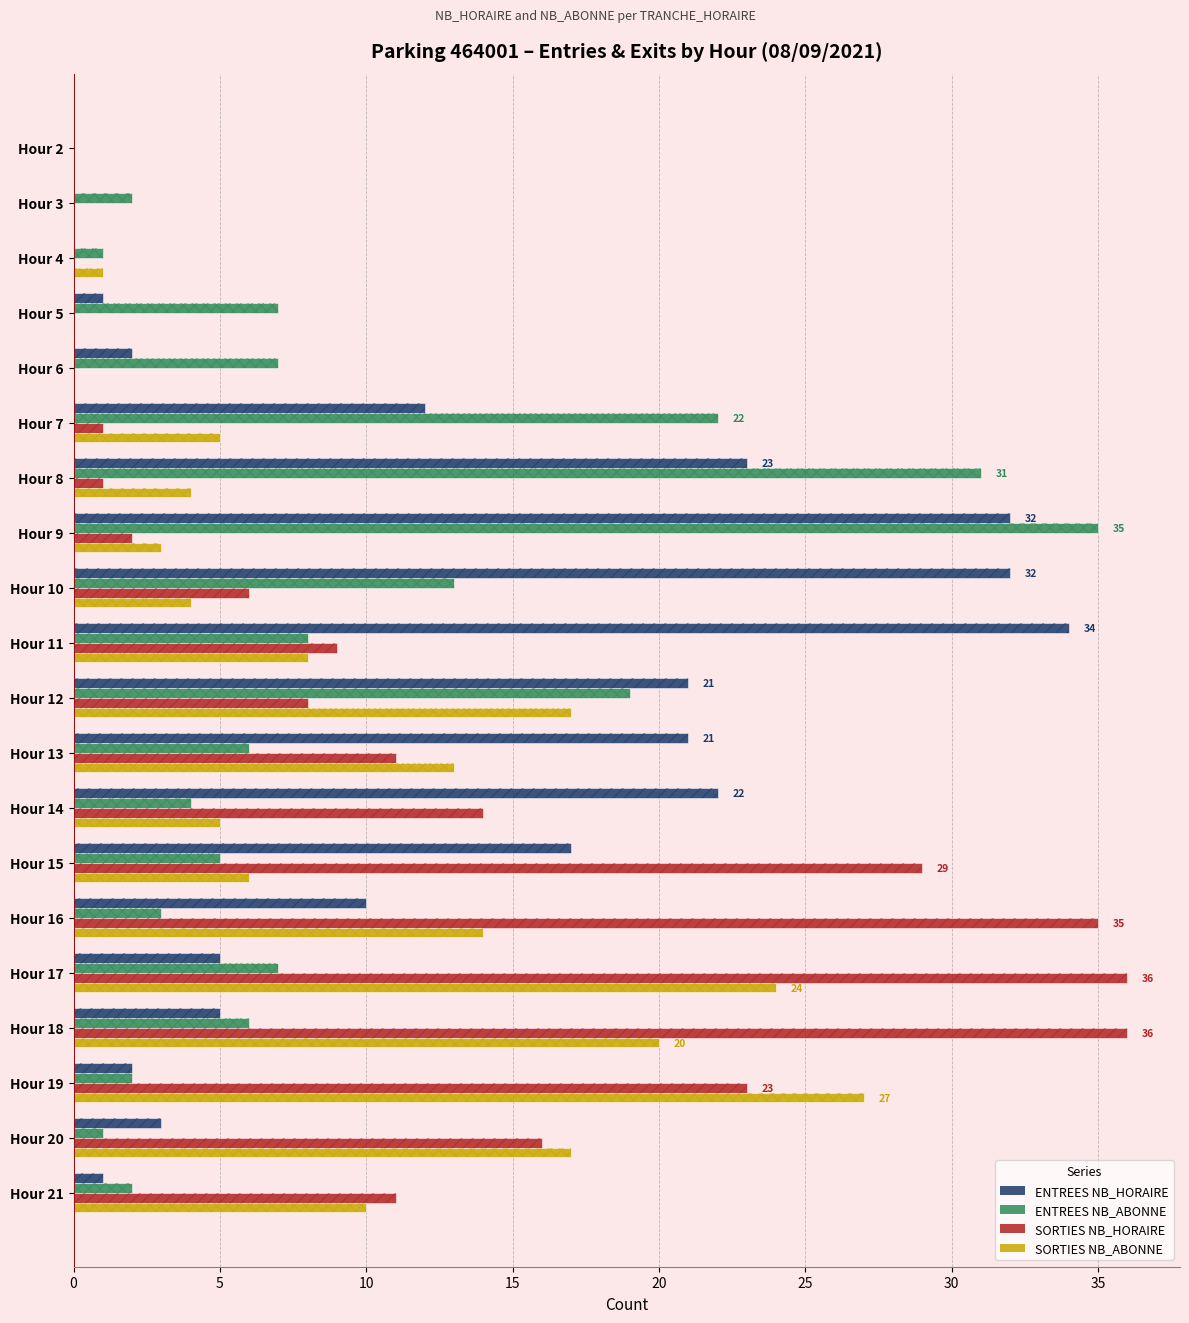

Is the value of ENTREES NB_ABONNE at Hour 10 greater than the value of ENTREES NB_HORAIRE at Hour 9?

No